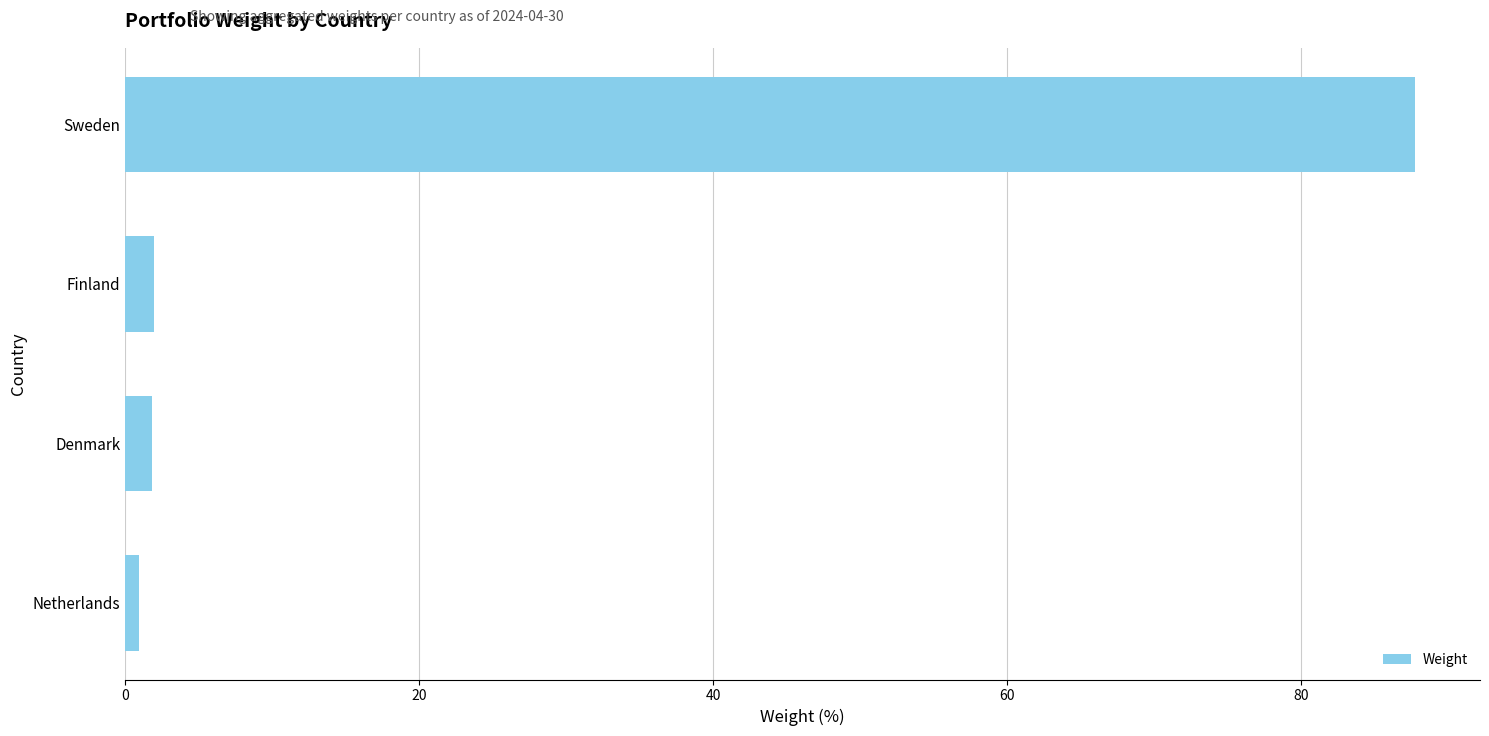

Between Sweden and Denmark, which is larger?

Sweden